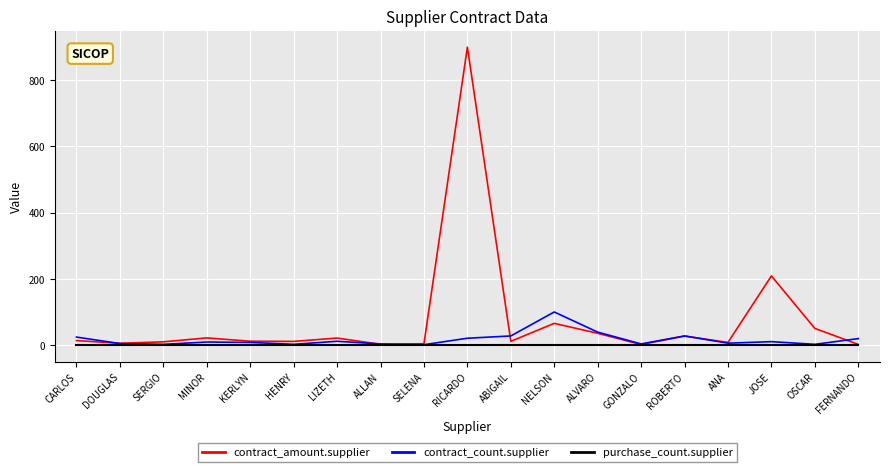

Which series has the widest spread of values?

contract_amount.supplier